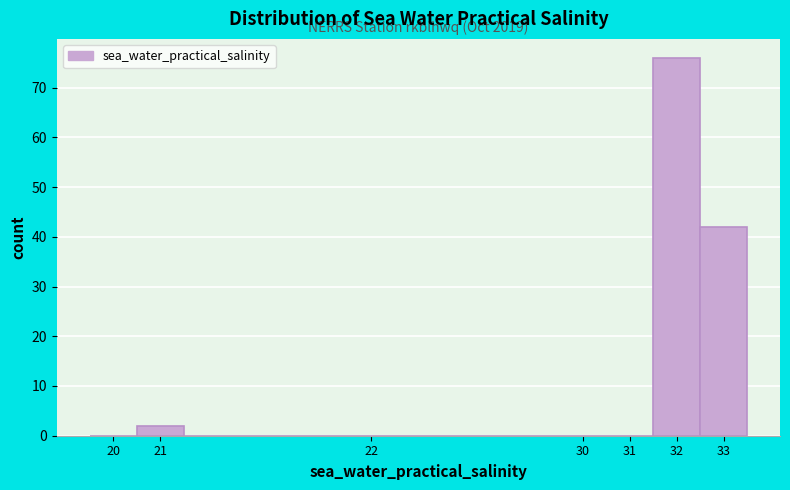

Reading left to right, extract all data points from this chart.

20=0	21=2	22=0	30=0	31=0	32=76	33=42